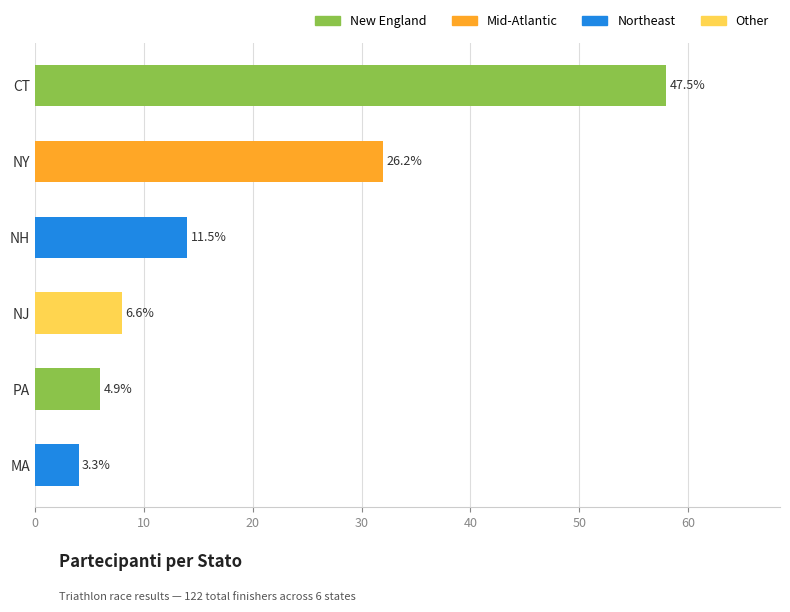

What position from the right is MA?

1